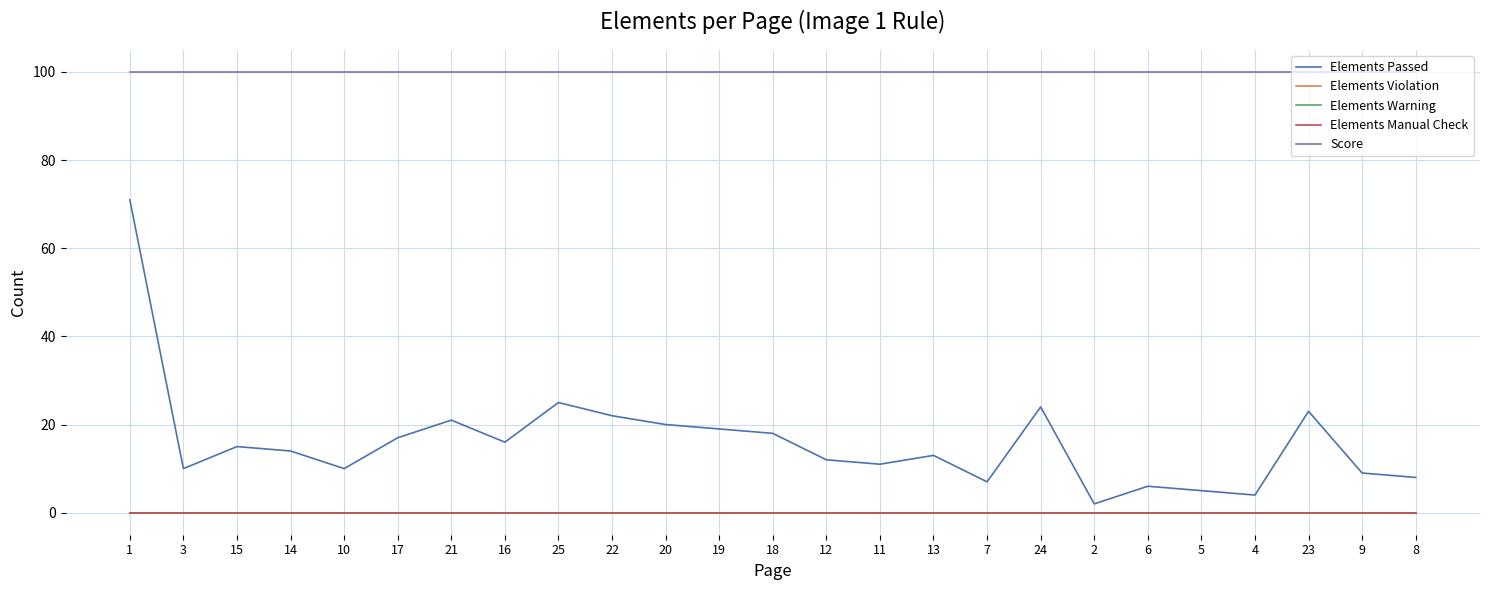

Is this an area chart (filled region under the line)?

No